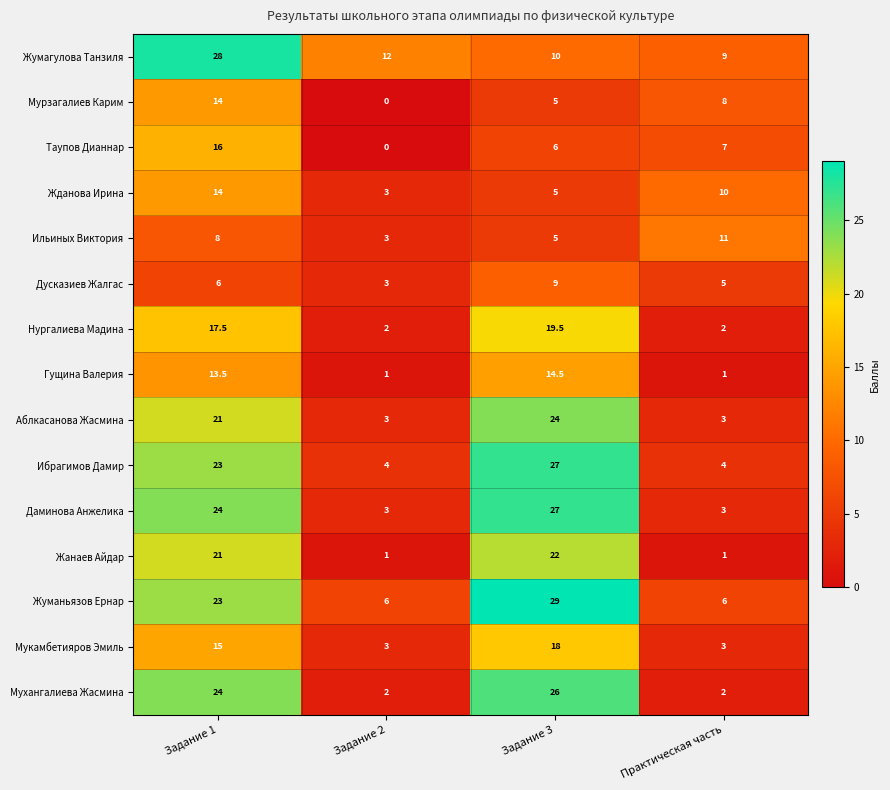

The value of Ильиных Виктория at Практическая часть is 11.0. True or false?

True